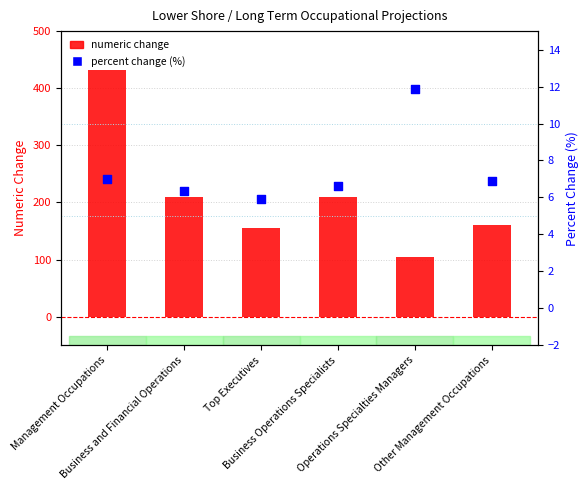

Which series reaches the minimum Y coordinate?

percent change (%)